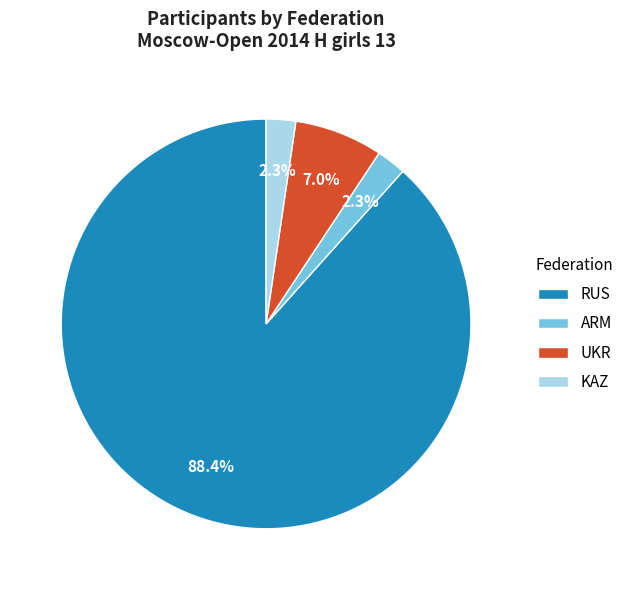

Does RUS account for over 50% of the chart?

Yes